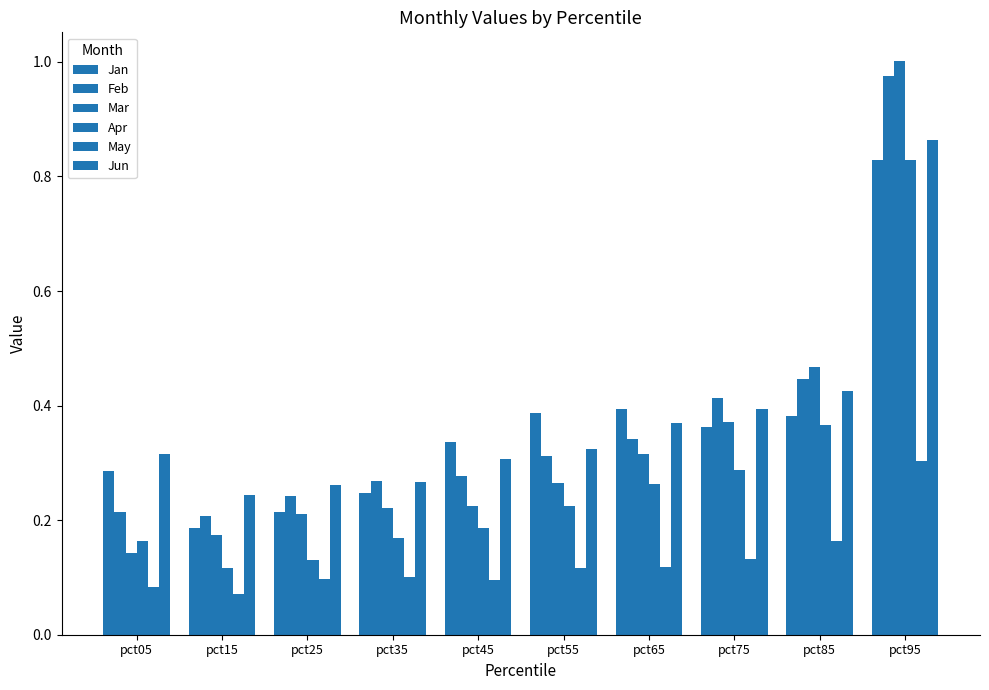

Is it true that May equals 0.2 at pct65?

False